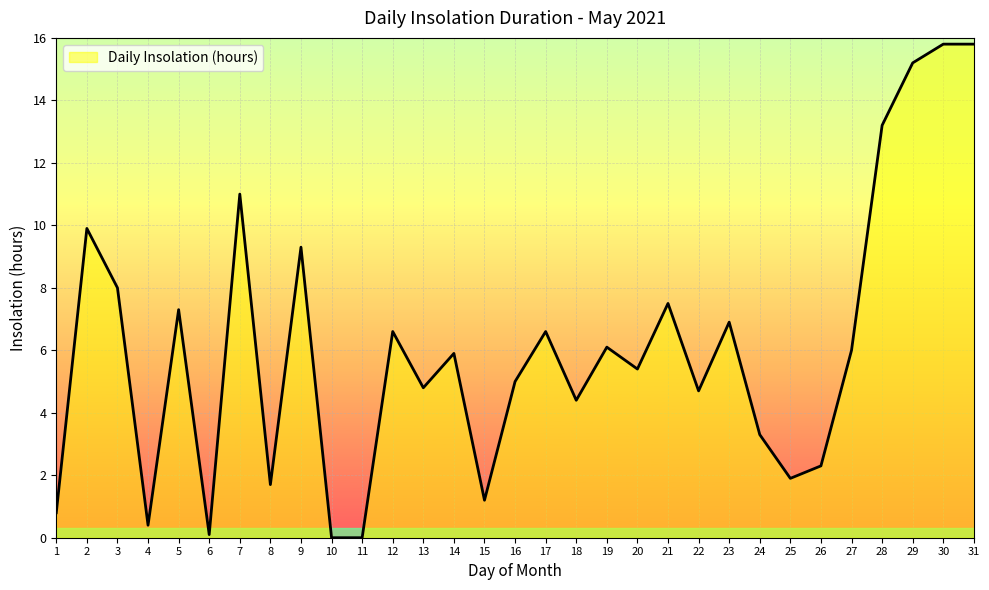

Reading left to right, transcribe all the data shown in this chart.

0.8	9.9	8.0	0.4	7.3	0.1	11.0	1.7	9.3	0.0	0.0	6.6	4.8	5.9	1.2	5.0	6.6	4.4	6.1	5.4	7.5	4.7	6.9	3.3	1.9	2.3	6.0	13.2	15.2	15.8	15.8